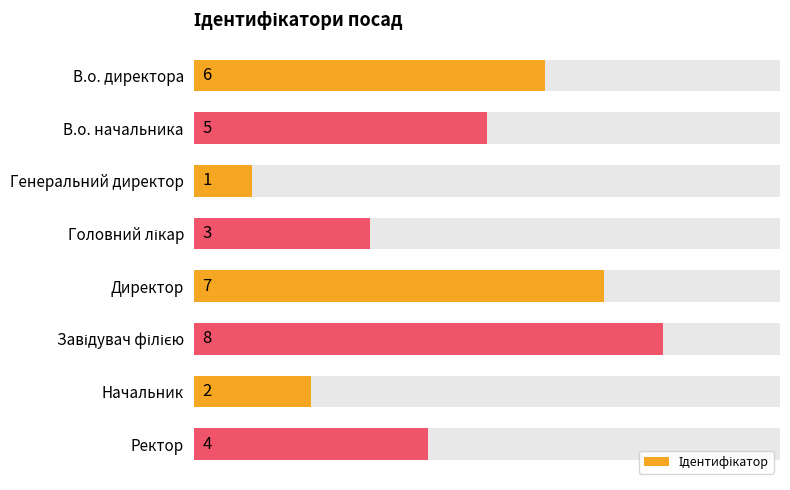

What is the value of the 3rd bar from the left?

1